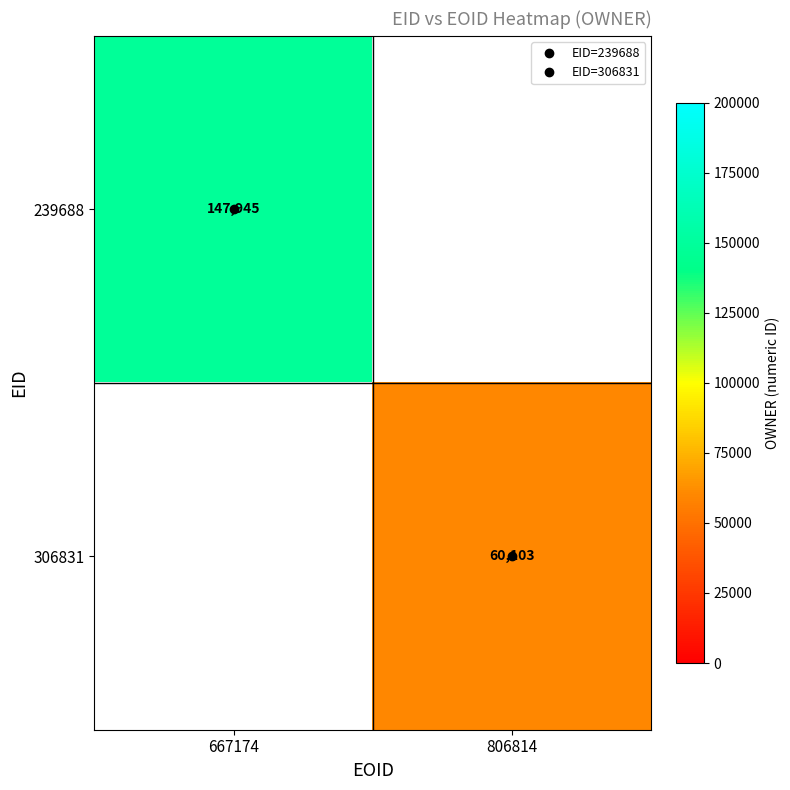

At which label is 239688 closest to 147945?

667174